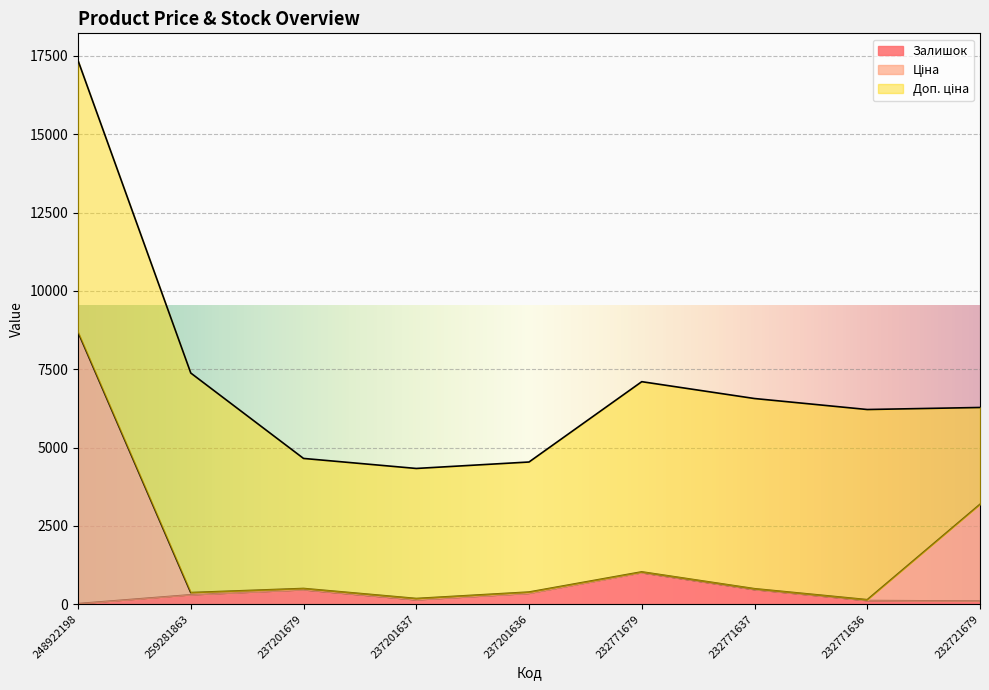

True or false: Ціна has more than 0 interior local peaks.

True